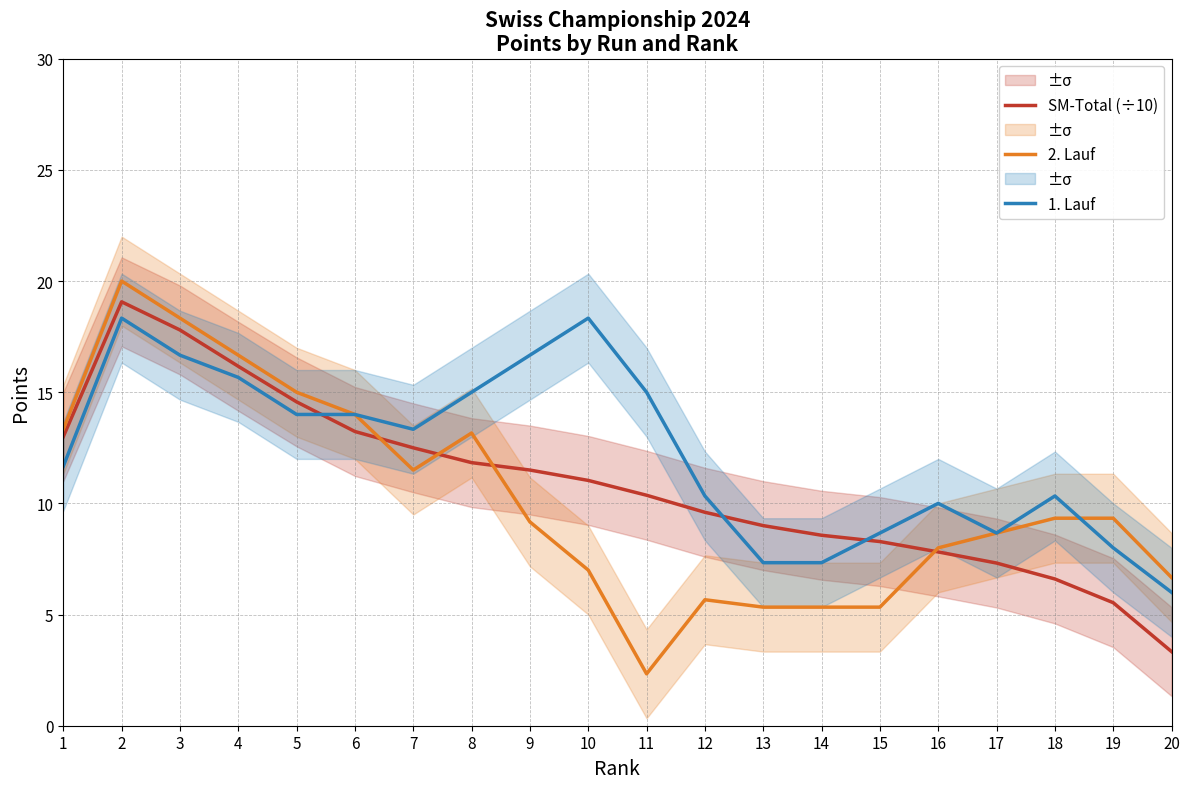

True or false: 1. Lauf has more than 1 points higher than both neighbors.

True